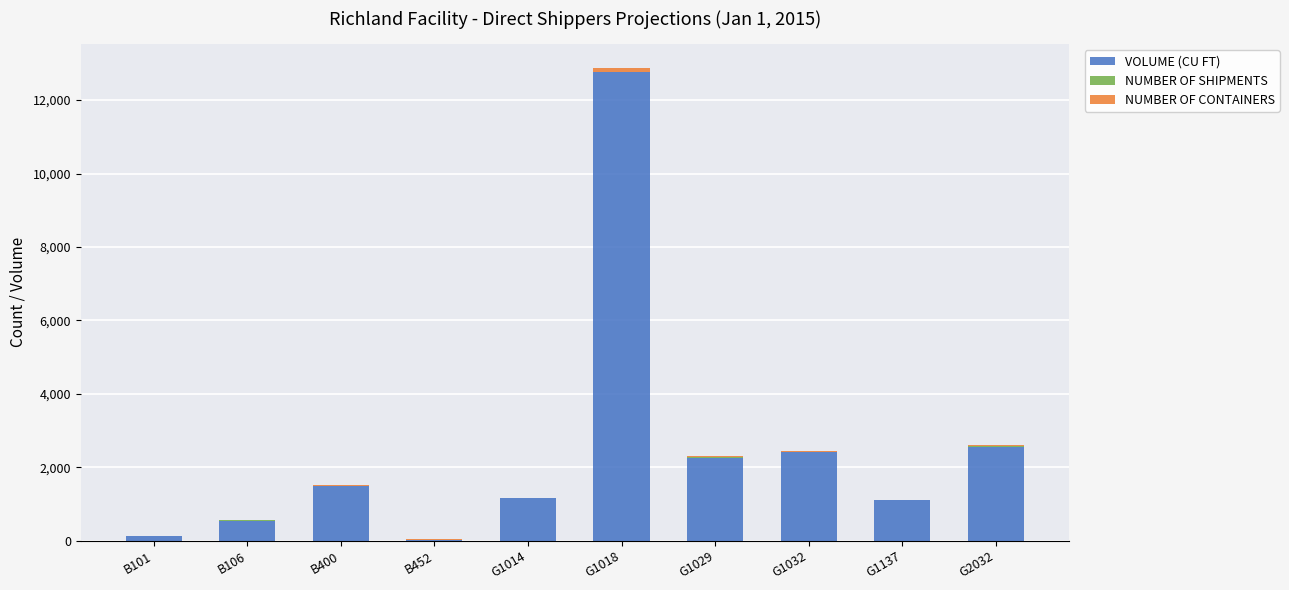

What is the maximum value for VOLUME (CU FT)?

12752.5